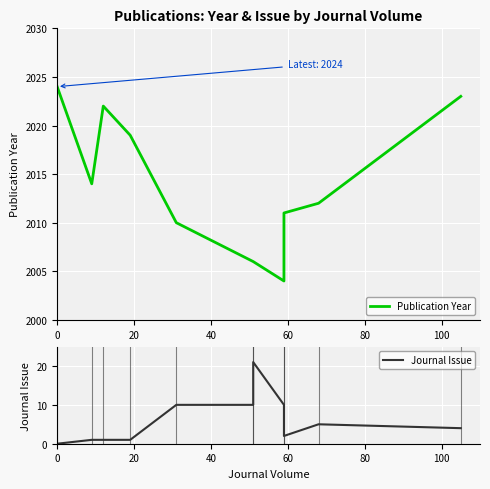

True or false: Publication Year and Journal Issue cross at least once.

False